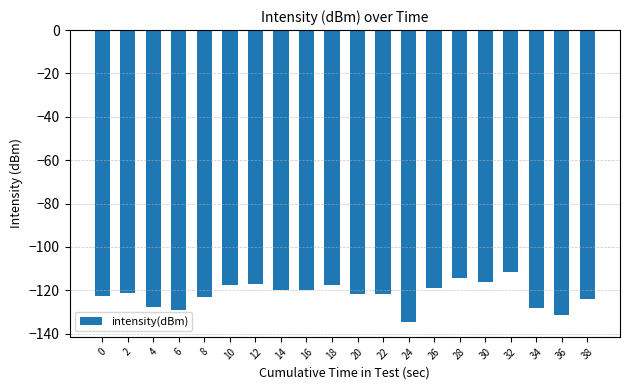

How many categories are shown in the chart?

20